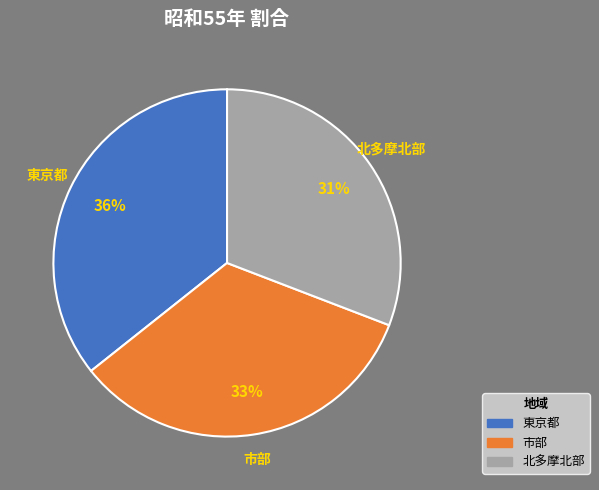

True or false: 北多摩北部 accounts for 31% of the total.

True